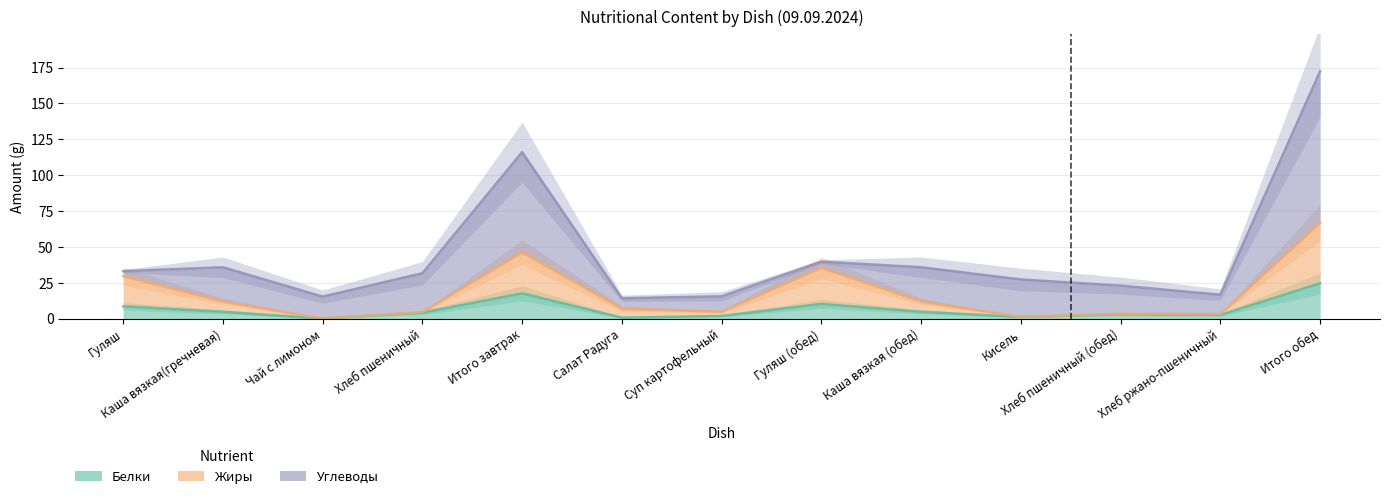

The Углеводы series shows 39.8 at Гуляш (обед). True or false?

True